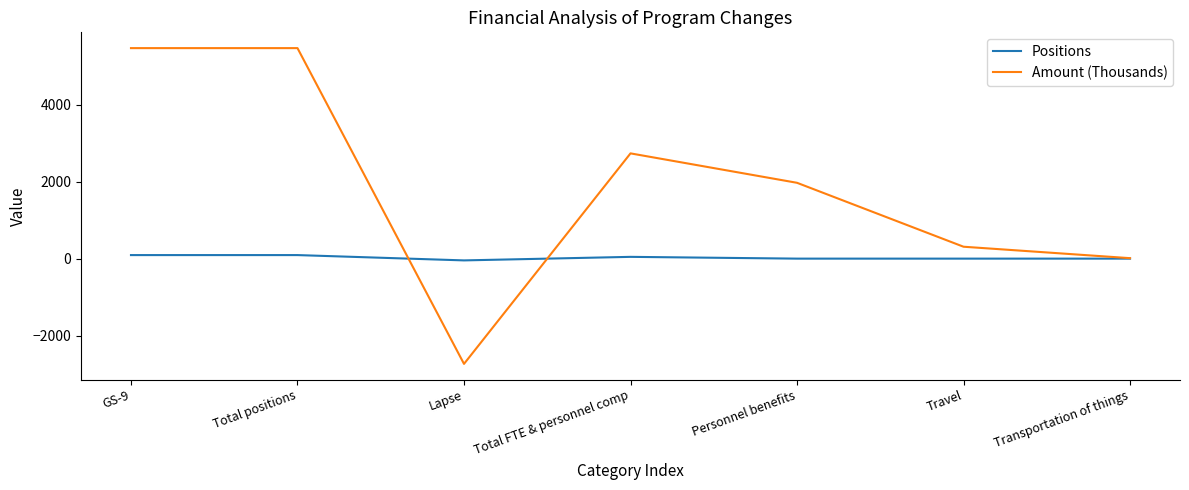

What is the maximum value shown in the chart?

5466